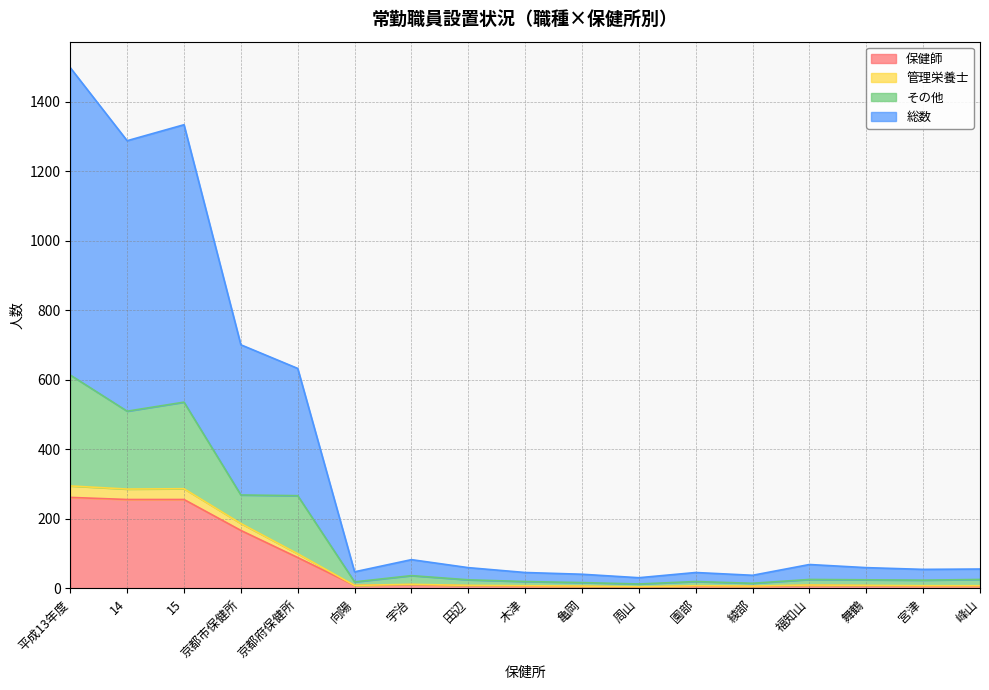

What is the label of the 3rd point from the right?

舞鶴